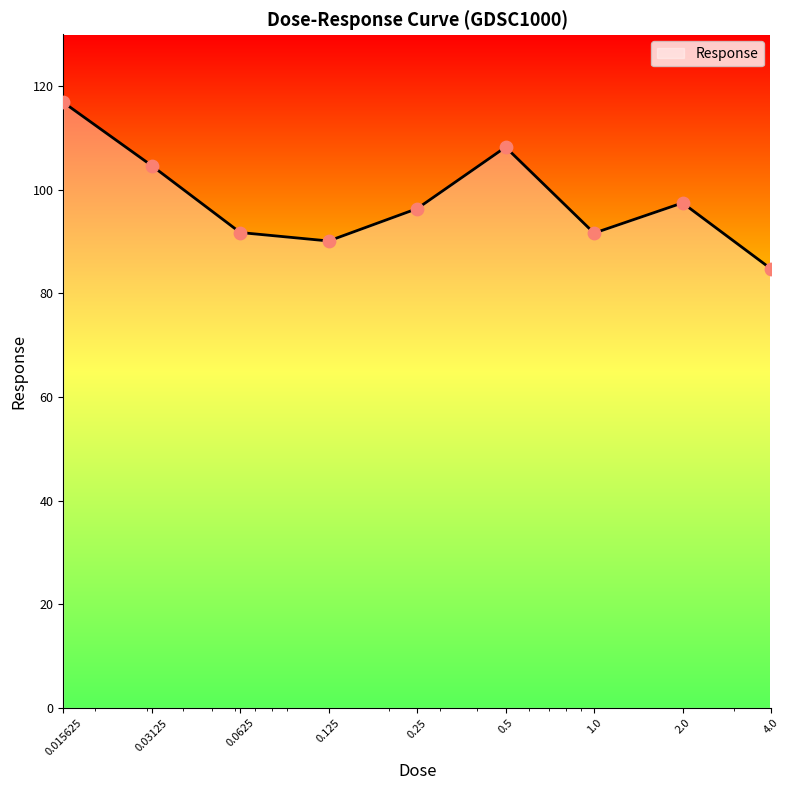

What is the smallest value displayed?

84.7